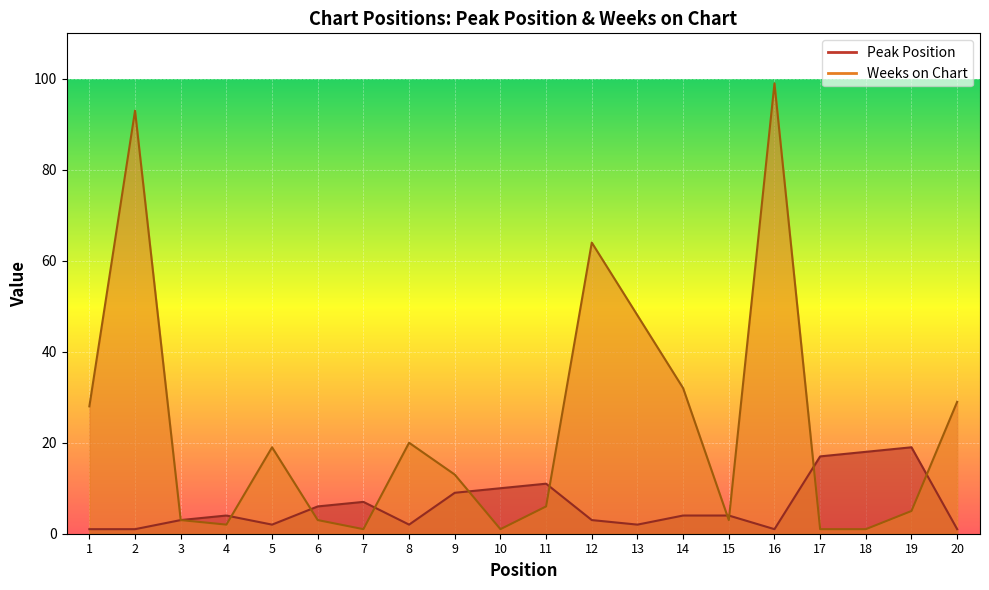

What is the value of the Weeks on Chart point at the 3rd from the left?

3